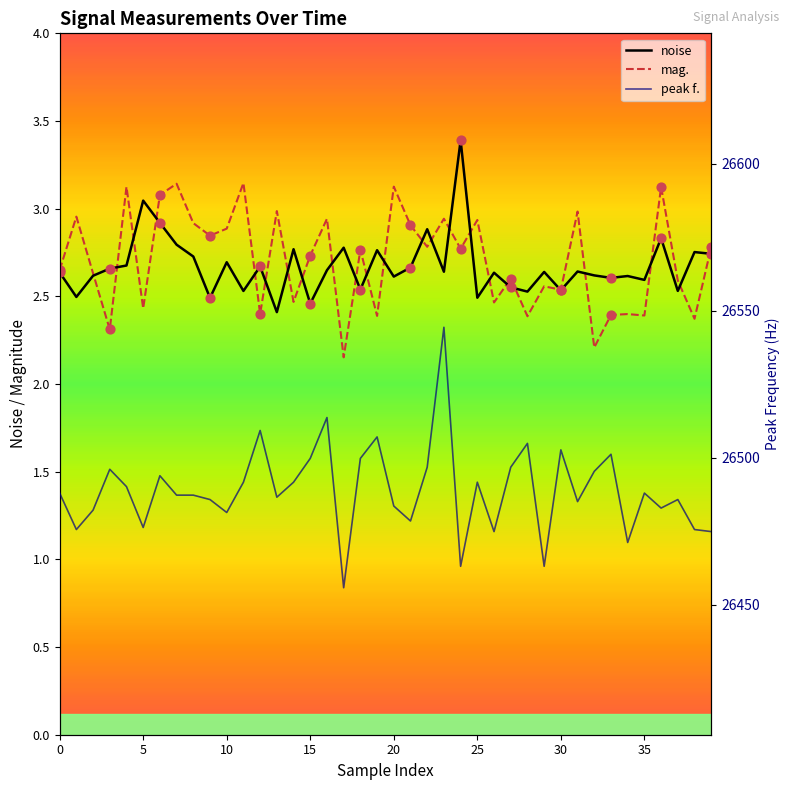

Is the value of mag. at 32 greater than the value of noise at 11?

No